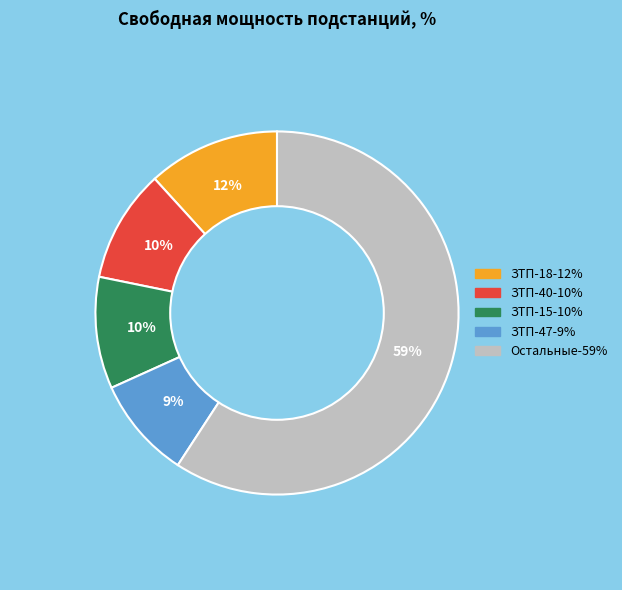

Does any single category account for the majority?

Yes